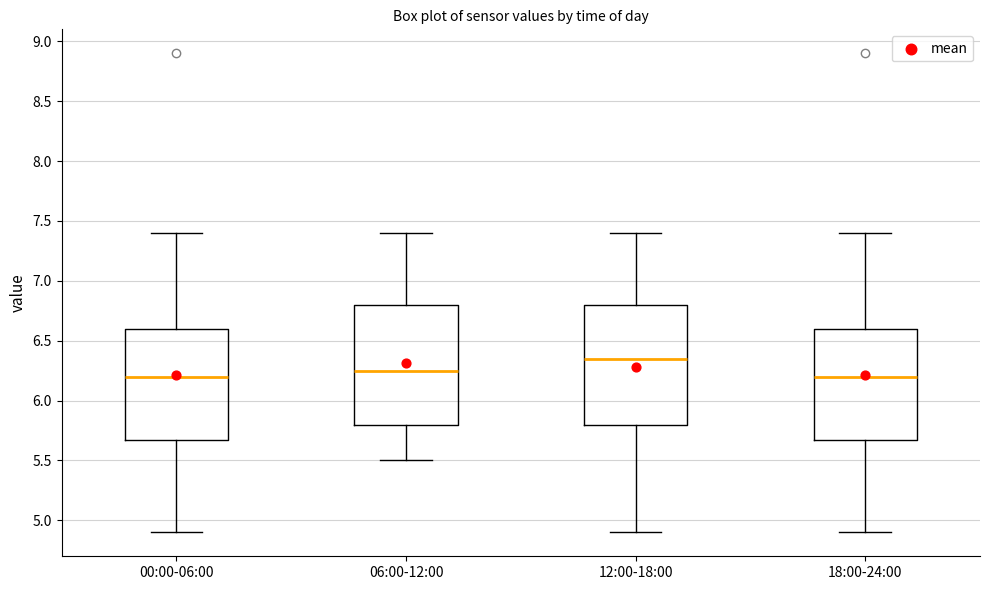

Where is the upper edge of the box for 00:00-06:00 on the y-axis? The values are not printed on the chart, so give them approximately, as read against the axis.

6.60